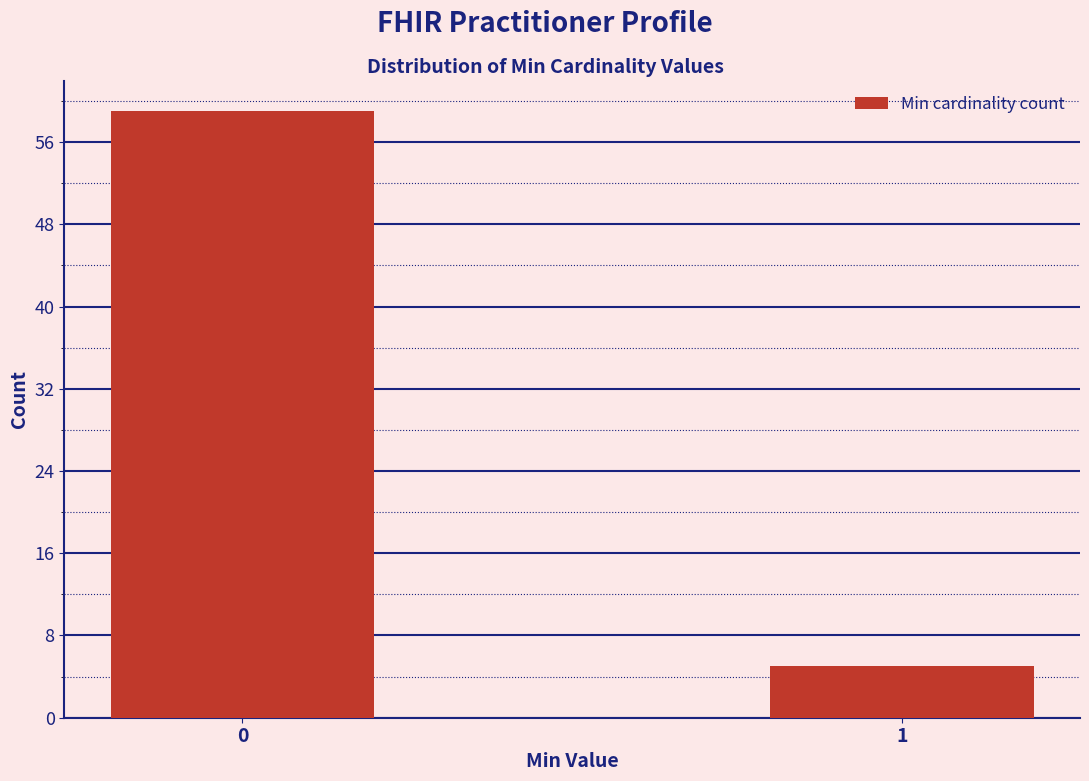

Reading left to right, extract all data points from this chart.

0=59	1=5